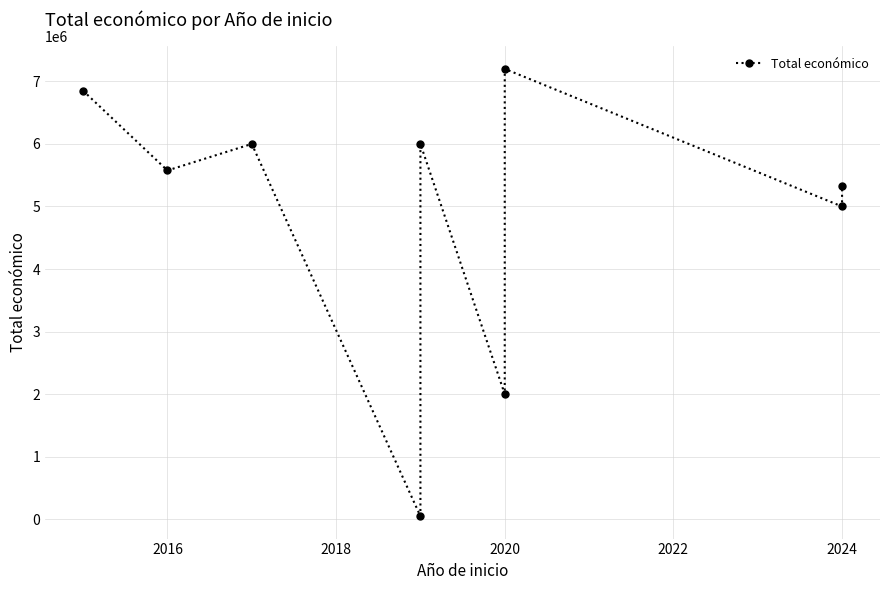

How many lines are shown in the chart?

1